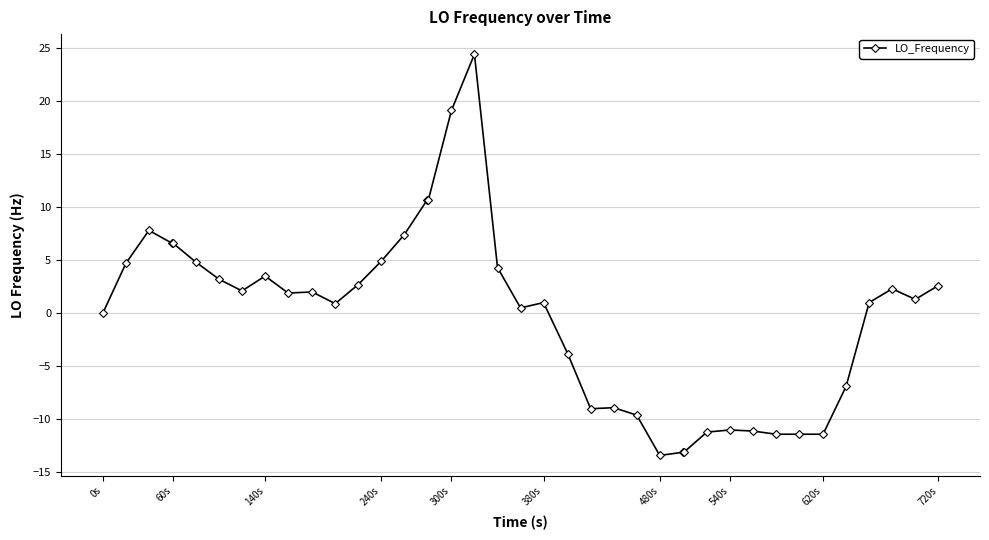

Is this an area chart (filled region under the line)?

No